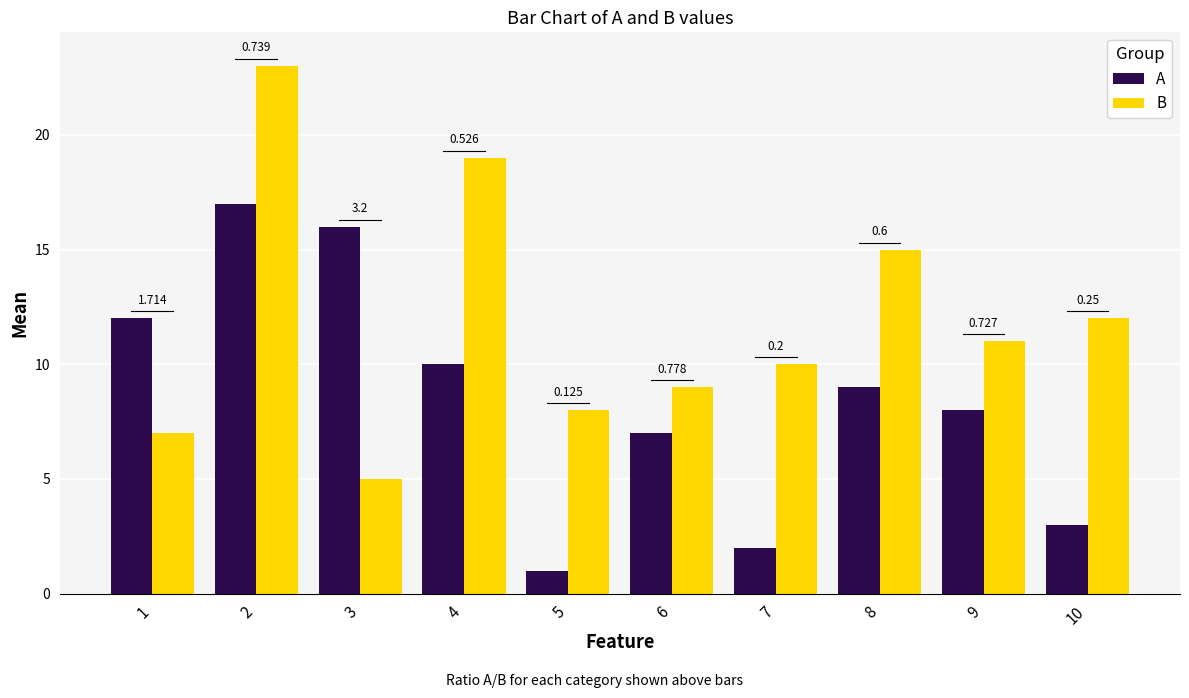

List the series in order of their overall mean, lowest first.

A, B